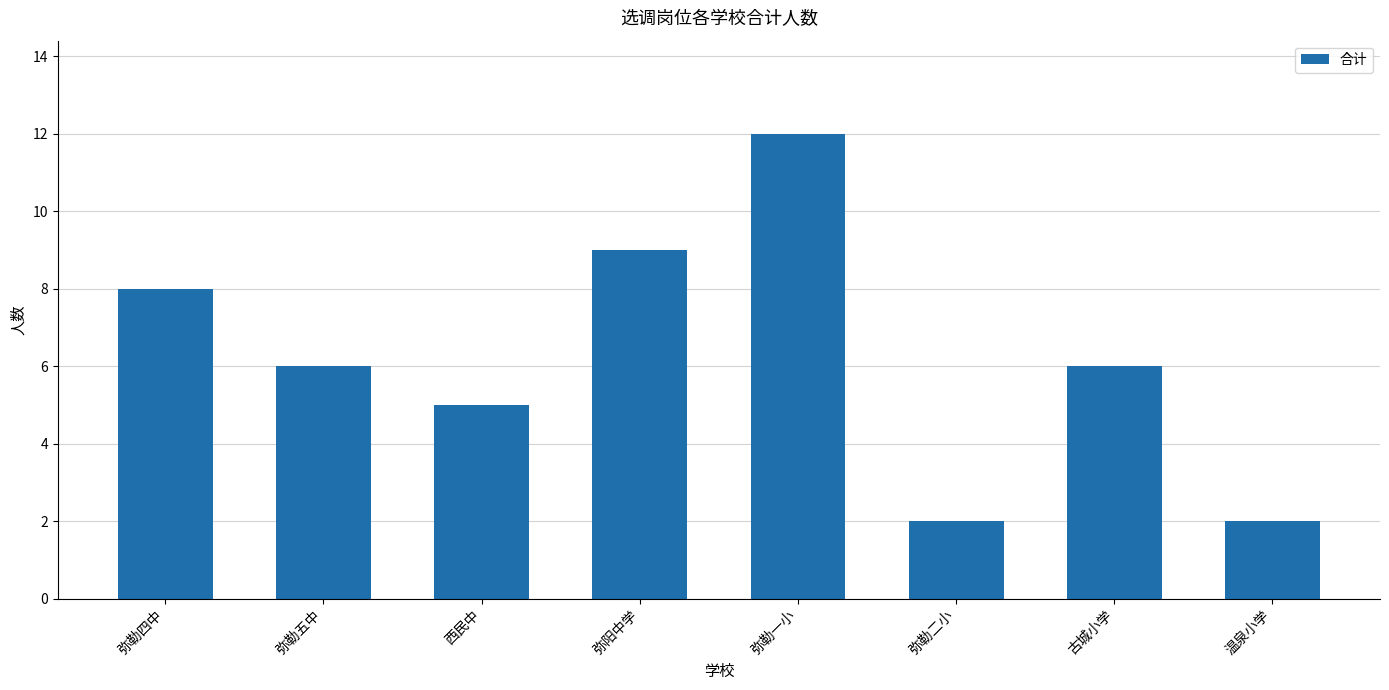

The chart shows a value of 6 at 古城小学. True or false?

True